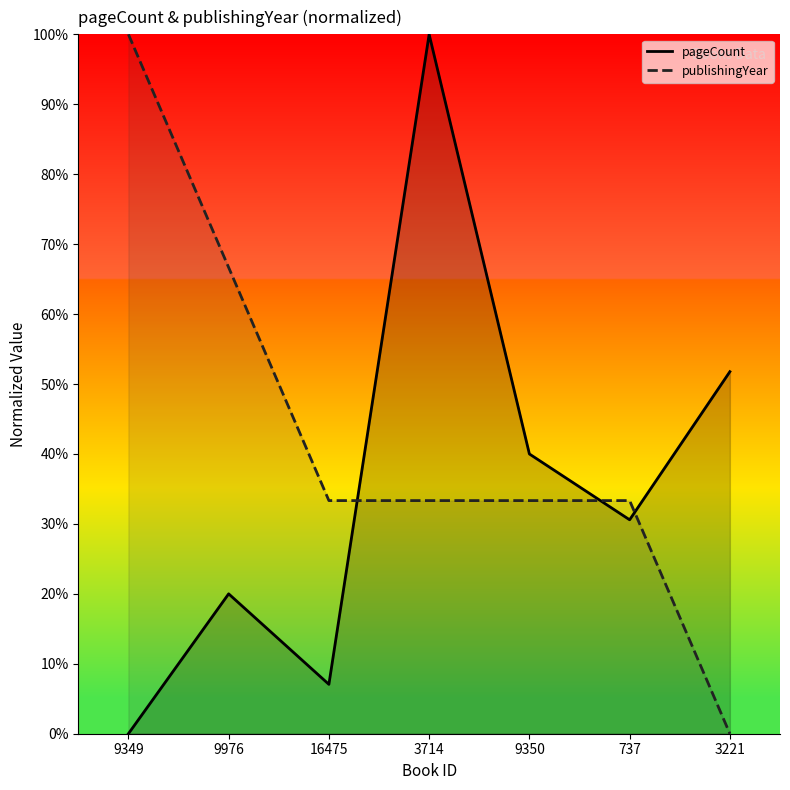

Rank the series by their maximum value, from highest to lowest.

pageCount, publishingYear